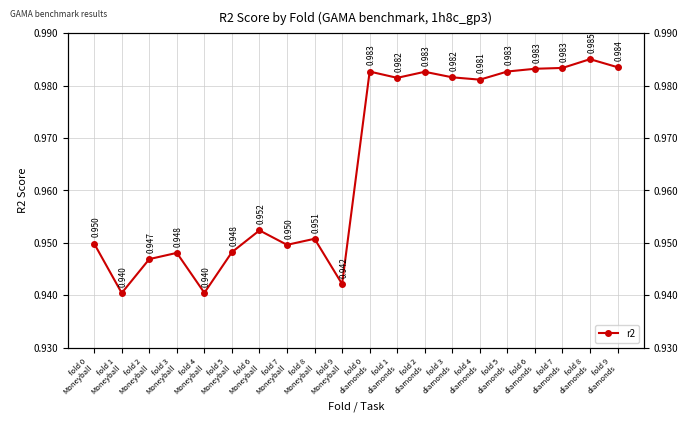

Reading left to right, what are all the values shown in this chart?

fold 0
Moneyball=0.9	fold 1
Moneyball=0.9	fold 2
Moneyball=0.9	fold 3
Moneyball=0.9	fold 4
Moneyball=0.9	fold 5
Moneyball=0.9	fold 6
Moneyball=1.0	fold 7
Moneyball=0.9	fold 8
Moneyball=1.0	fold 9
Moneyball=0.9	fold 0
diamonds=1.0	fold 1
diamonds=1.0	fold 2
diamonds=1.0	fold 3
diamonds=1.0	fold 4
diamonds=1.0	fold 5
diamonds=1.0	fold 6
diamonds=1.0	fold 7
diamonds=1.0	fold 8
diamonds=1.0	fold 9
diamonds=1.0